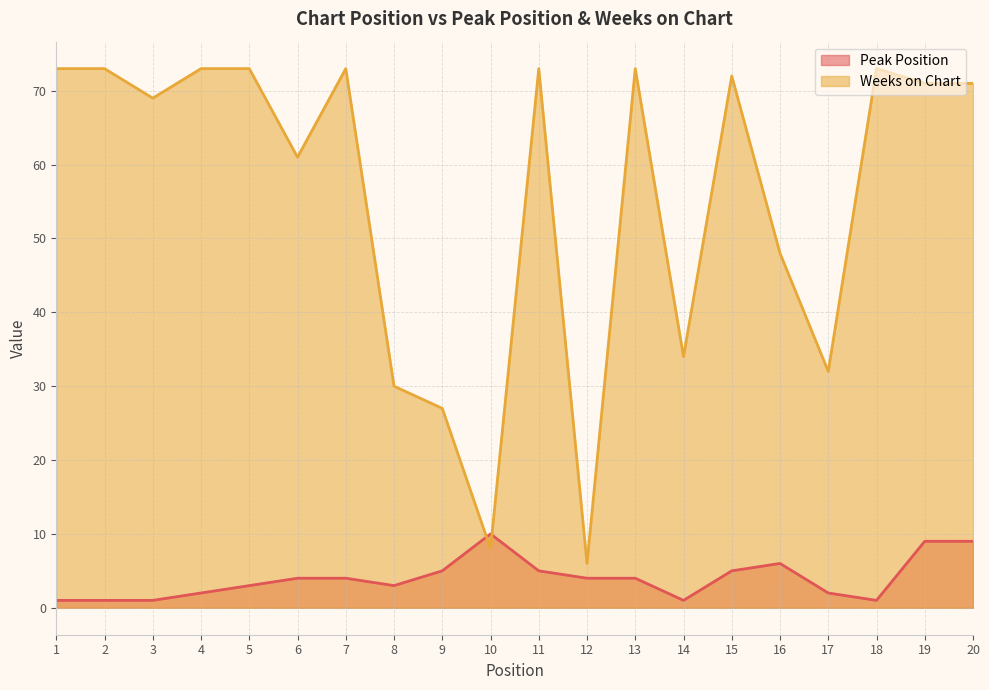

List the labels in order of Peak Position value, smallest first.

1, 2, 3, 14, 18, 4, 17, 5, 8, 6, 7, 12, 13, 9, 11, 15, 16, 19, 20, 10